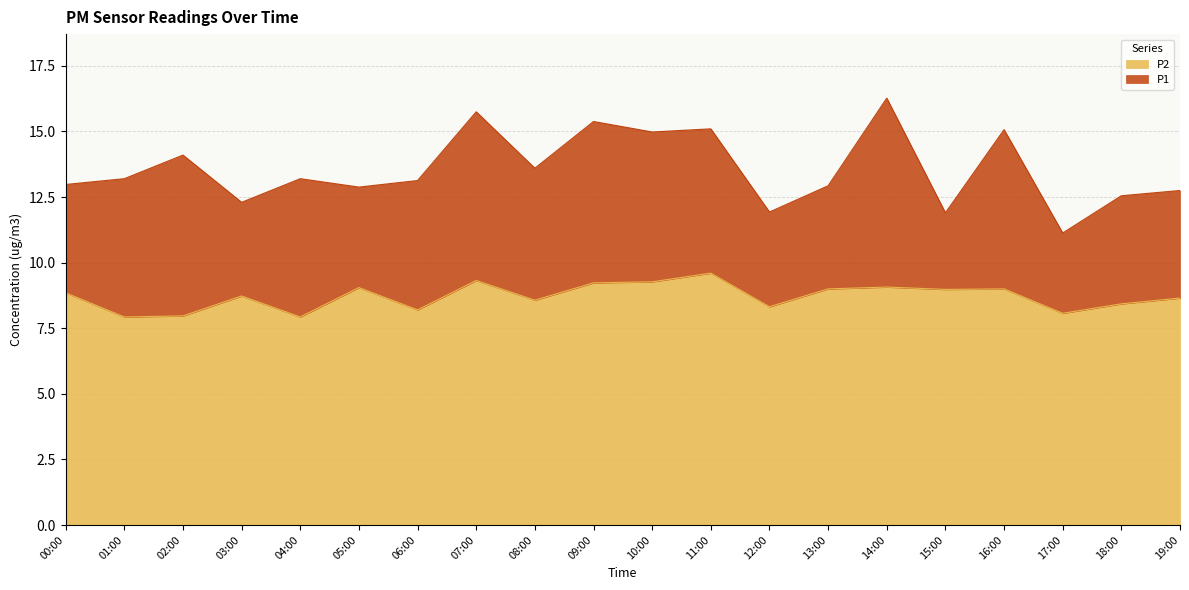

At how many categories does at least one series exceed 11?

20